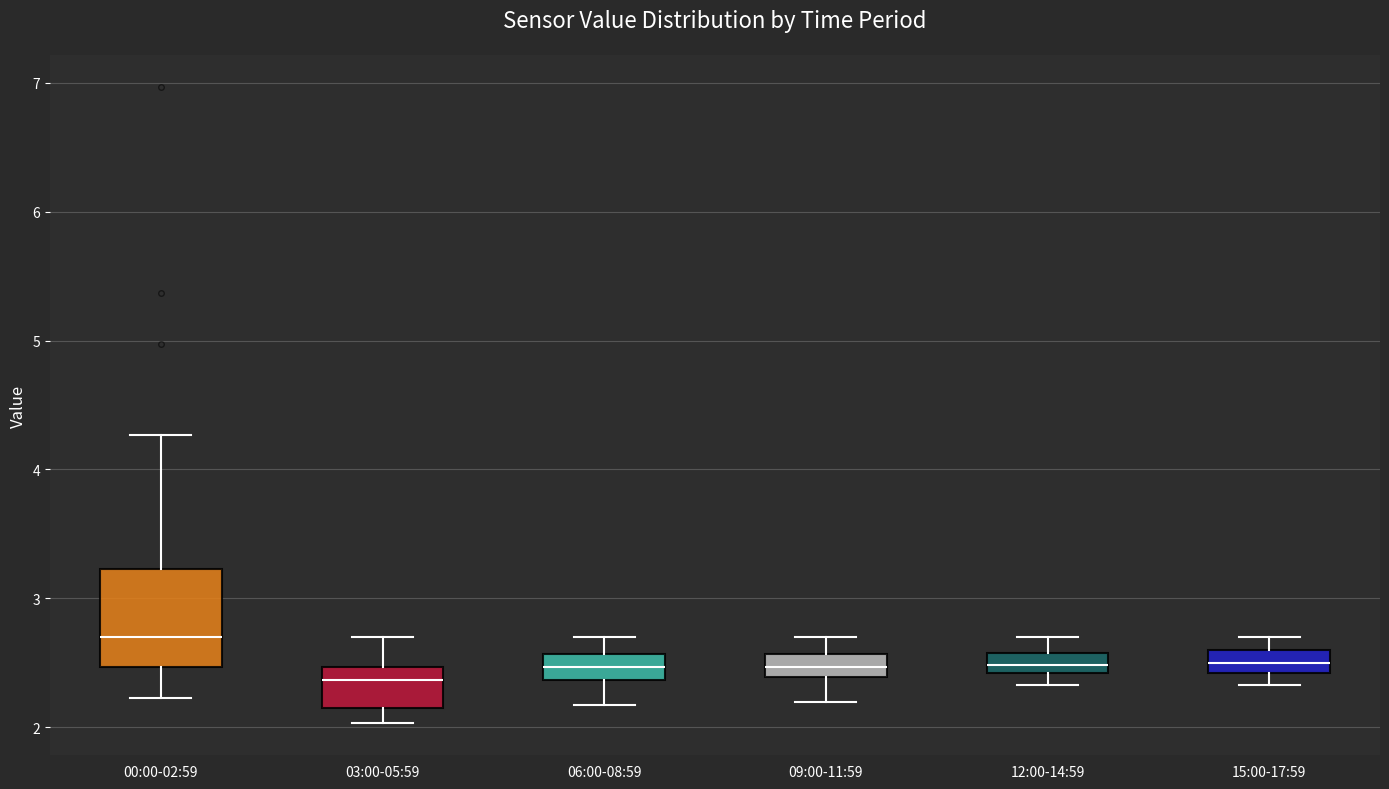

Reading left to right, read every box against the y-axis: the position of its median line, the range the box covers, and the ends of its whiskers. The values are not printed on the chart, so give them approximately, as read against the axis.

00:00-02:59: median 2.7, box 2.5 to 3.2, whiskers 2.2 to 4.3
03:00-05:59: median 2.4, box 2.2 to 2.5, whiskers 2.0 to 2.7
06:00-08:59: median 2.5, box 2.4 to 2.6, whiskers 2.2 to 2.7
09:00-11:59: median 2.5, box 2.4 to 2.6, whiskers 2.2 to 2.7
12:00-14:59: median 2.5, box 2.4 to 2.6, whiskers 2.3 to 2.7
15:00-17:59: median 2.5, box 2.4 to 2.6, whiskers 2.3 to 2.7